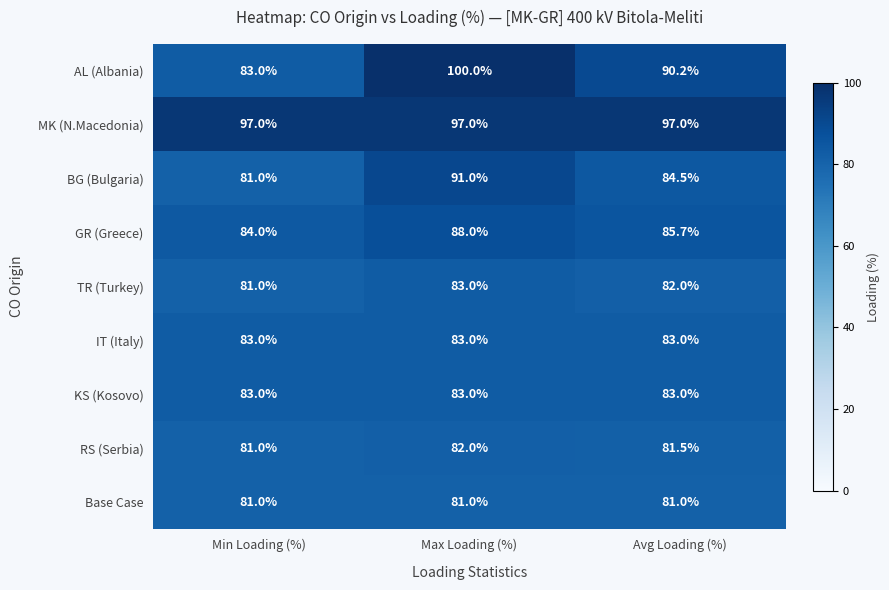

Which series has the widest spread of values?

AL (Albania)